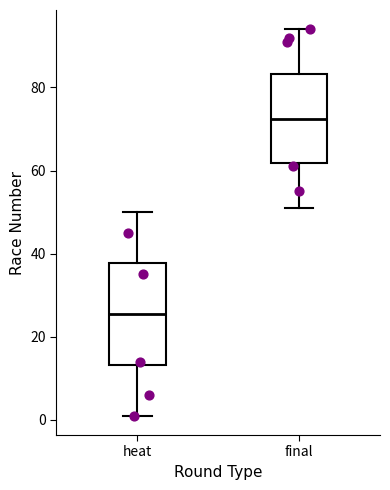

Where is the upper edge of the box for heat on the y-axis? The values are not printed on the chart, so give them approximately, as read against the axis.

38